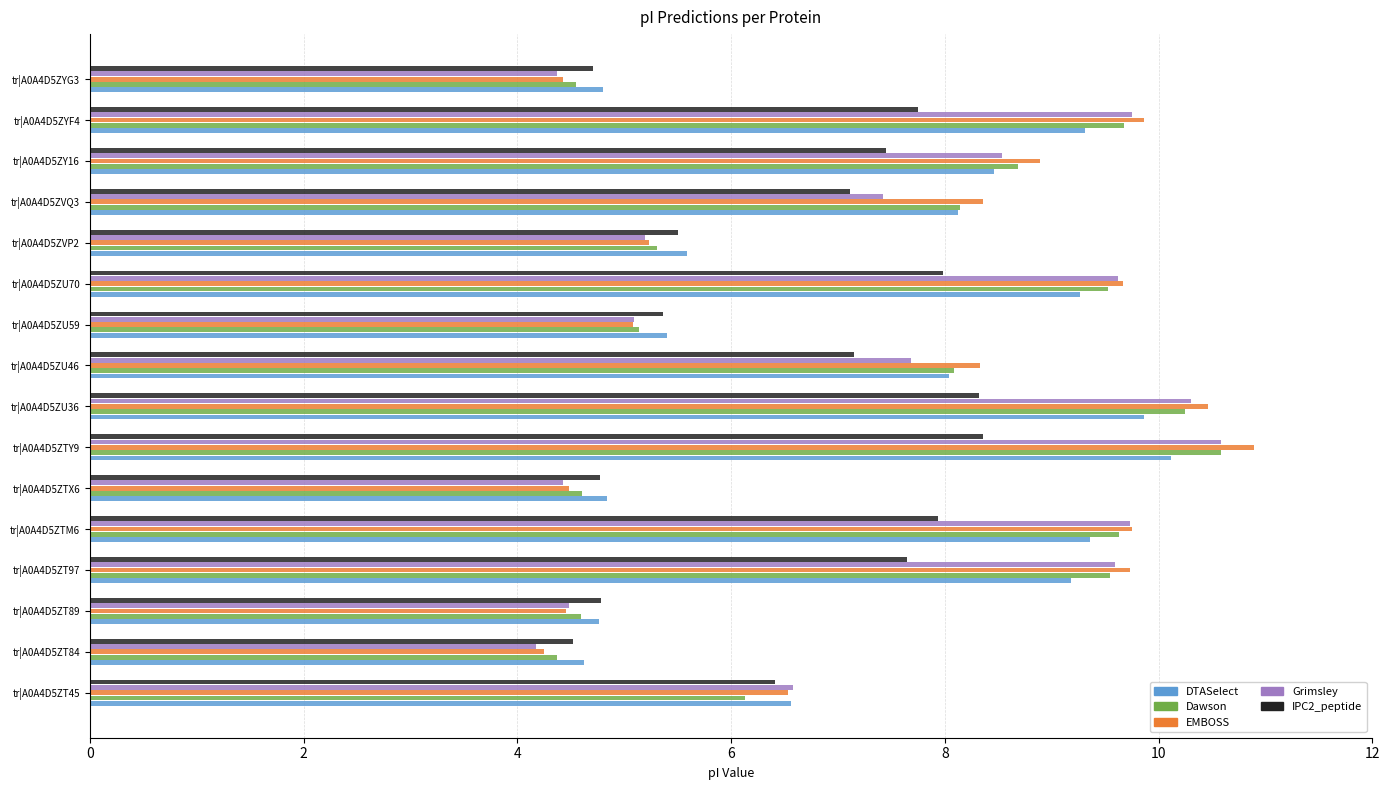

Which series has the largest total across all categories?

EMBOSS